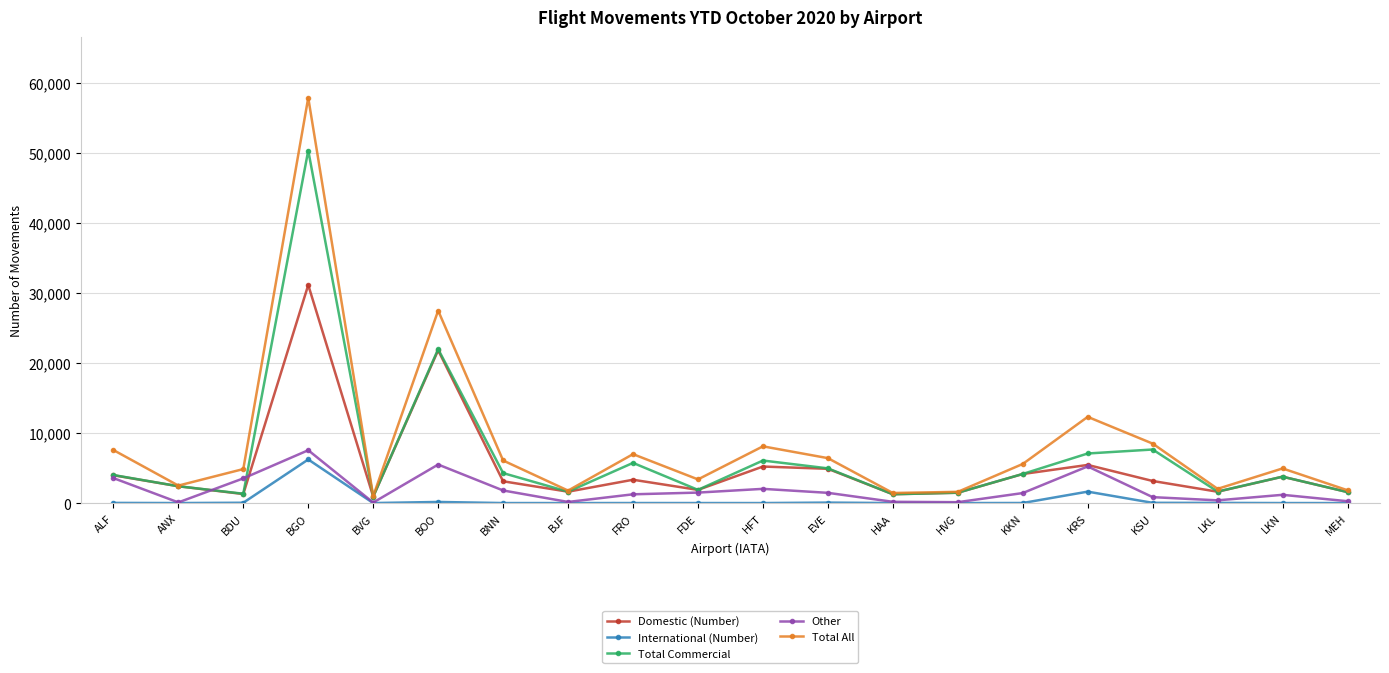

Does the chart have visible grid lines?

Yes